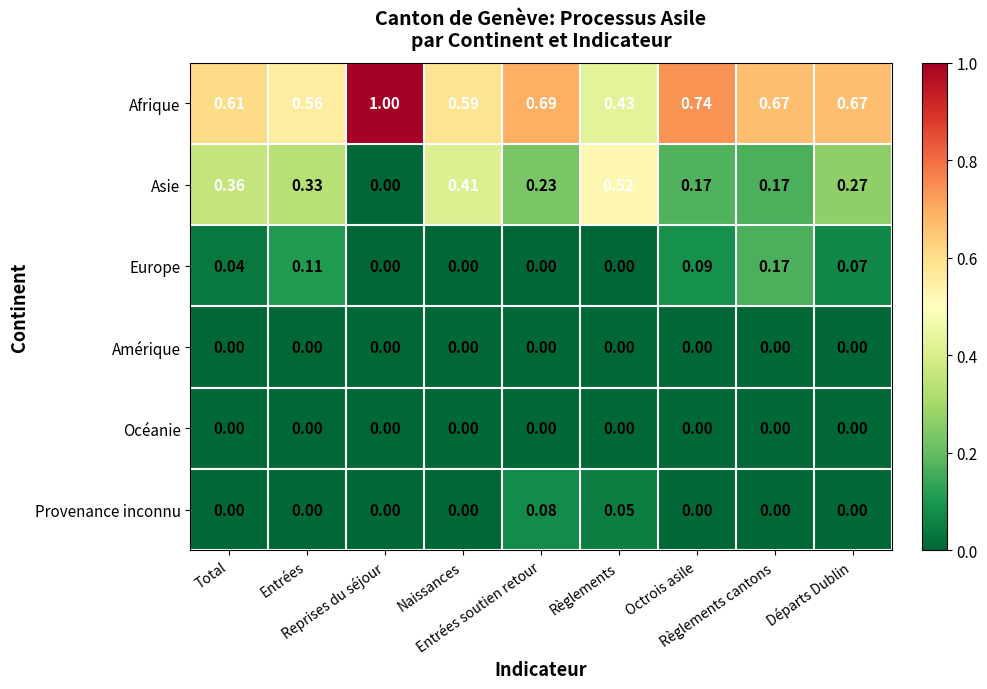

Which series has the widest spread of values?

Afrique